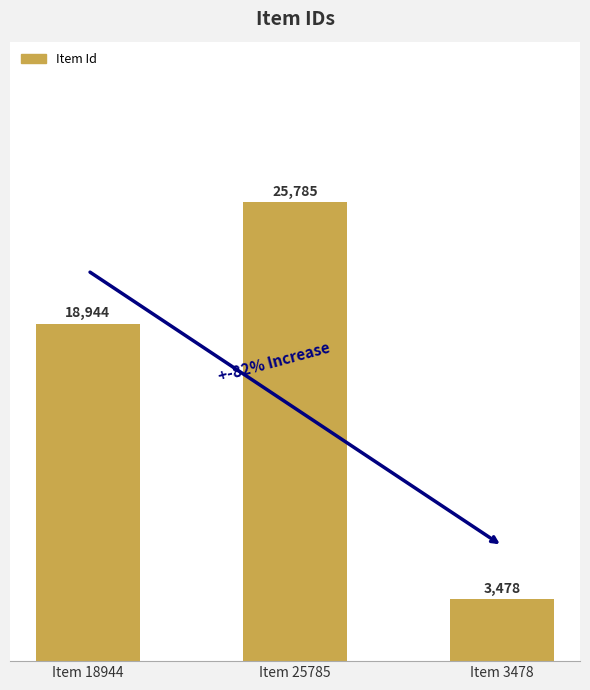

Read the value at Item 18944, to the nearest 50.

18950